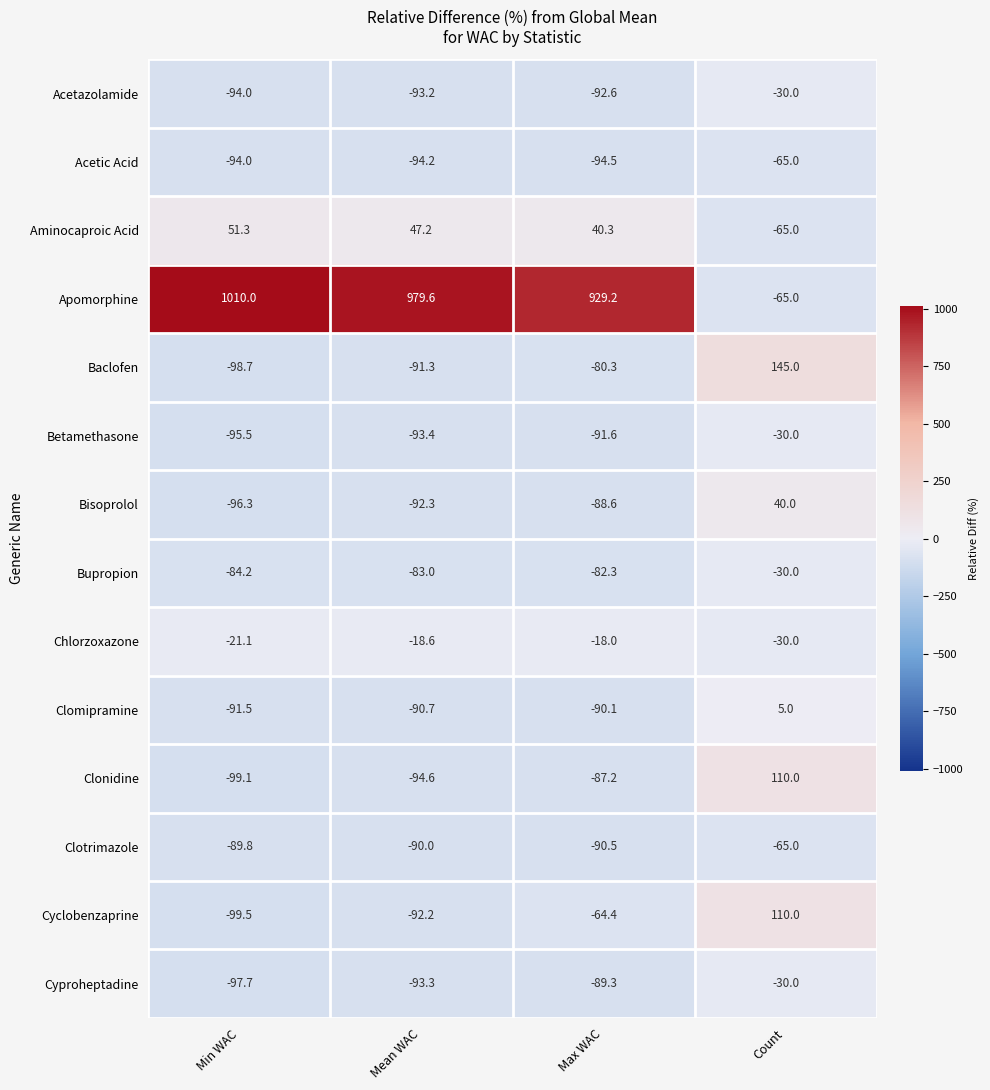

How many data points does each series have?

4